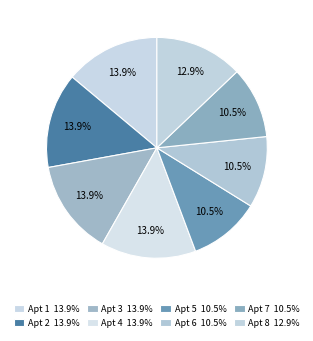

How many slices are in this pie chart?

8